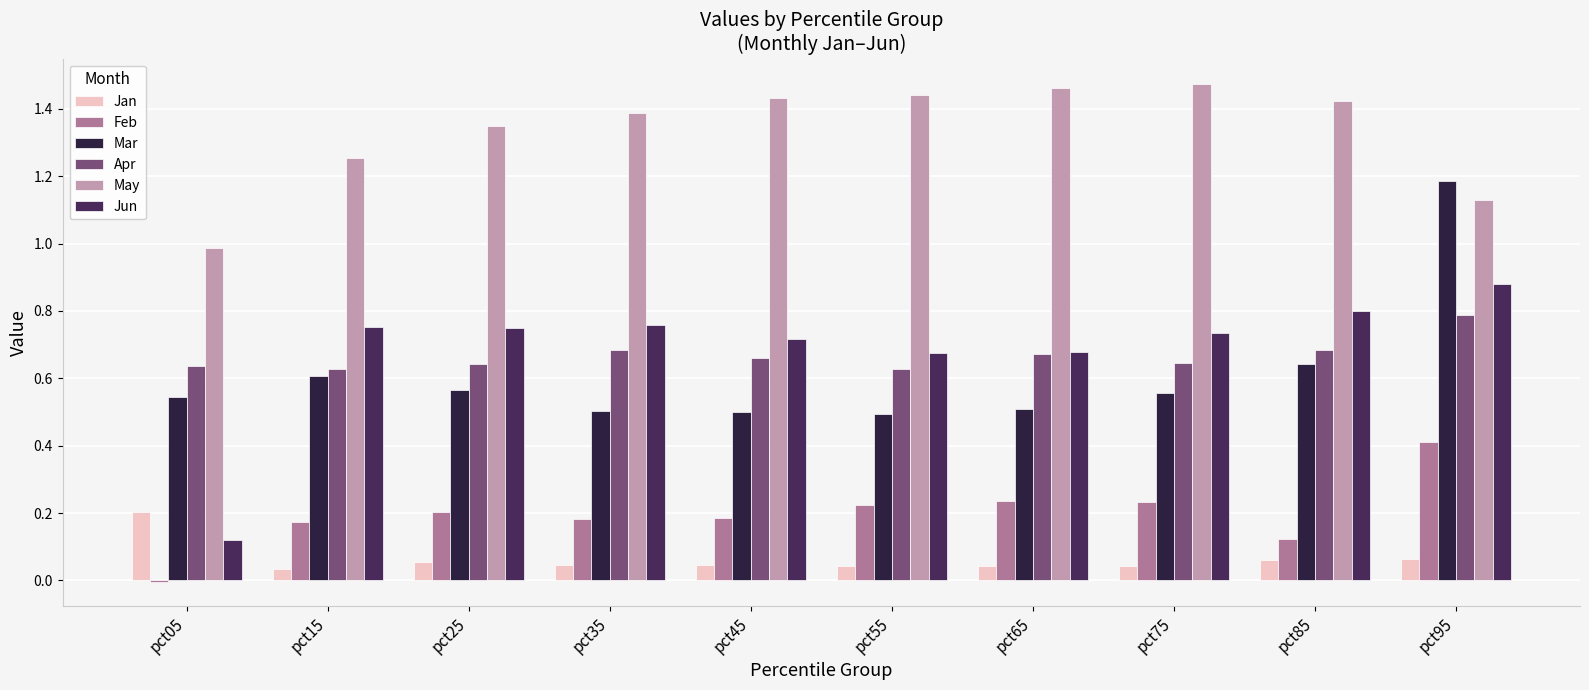

Reading right to left, extract all data points from this chart.

Jan: pct95=0.1	pct85=0.1	pct75=0.0	pct65=0.0	pct55=0.0	pct45=0.0	pct35=0.0	pct25=0.1	pct15=0.0	pct05=0.2
Feb: pct95=0.4	pct85=0.1	pct75=0.2	pct65=0.2	pct55=0.2	pct45=0.2	pct35=0.2	pct25=0.2	pct15=0.2	pct05=-0.0
Mar: pct95=1.2	pct85=0.6	pct75=0.6	pct65=0.5	pct55=0.5	pct45=0.5	pct35=0.5	pct25=0.6	pct15=0.6	pct05=0.5
Apr: pct95=0.8	pct85=0.7	pct75=0.6	pct65=0.7	pct55=0.6	pct45=0.7	pct35=0.7	pct25=0.6	pct15=0.6	pct05=0.6
May: pct95=1.1	pct85=1.4	pct75=1.5	pct65=1.5	pct55=1.4	pct45=1.4	pct35=1.4	pct25=1.3	pct15=1.3	pct05=1.0
Jun: pct95=0.9	pct85=0.8	pct75=0.7	pct65=0.7	pct55=0.7	pct45=0.7	pct35=0.8	pct25=0.7	pct15=0.8	pct05=0.1